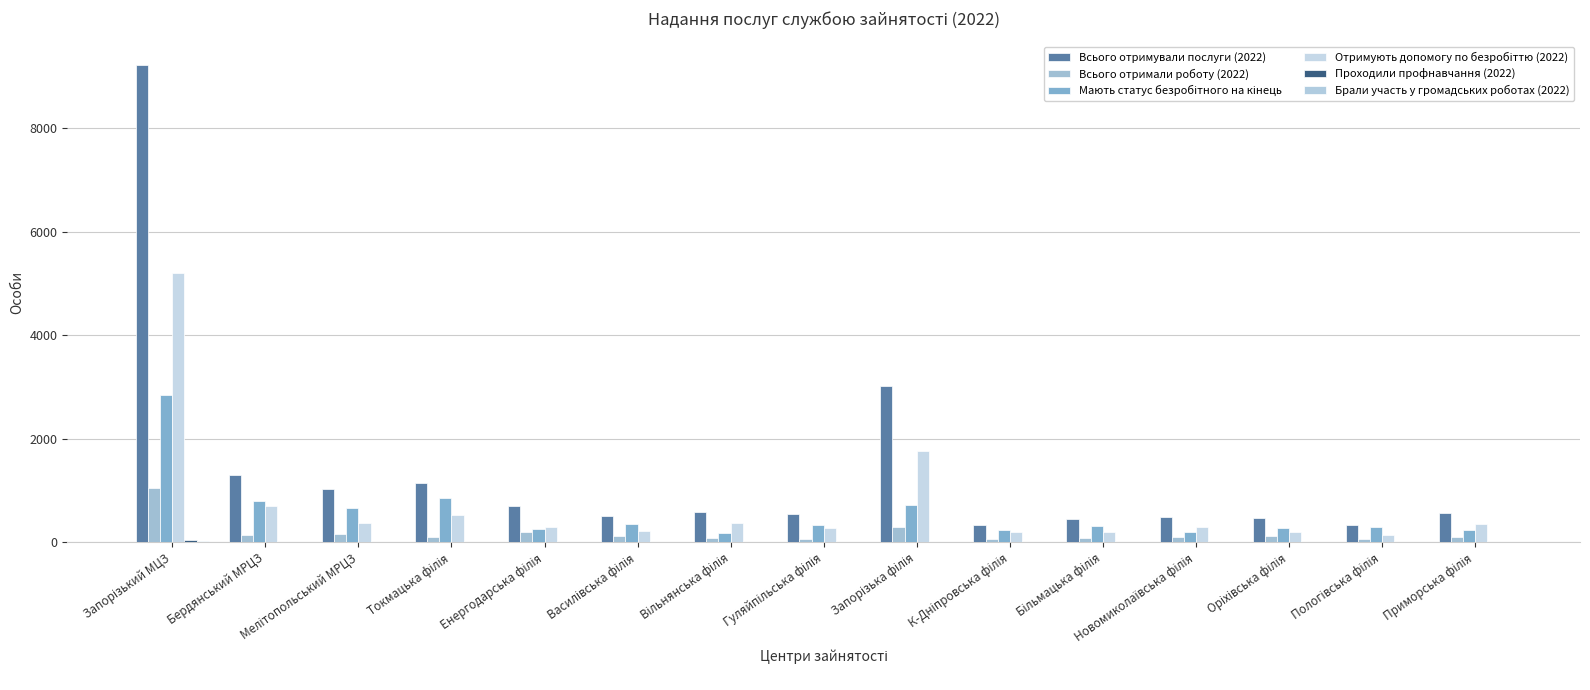

At which label does Проходили профнавчання (2022) first exceed 8?

Запорізький МЦЗ